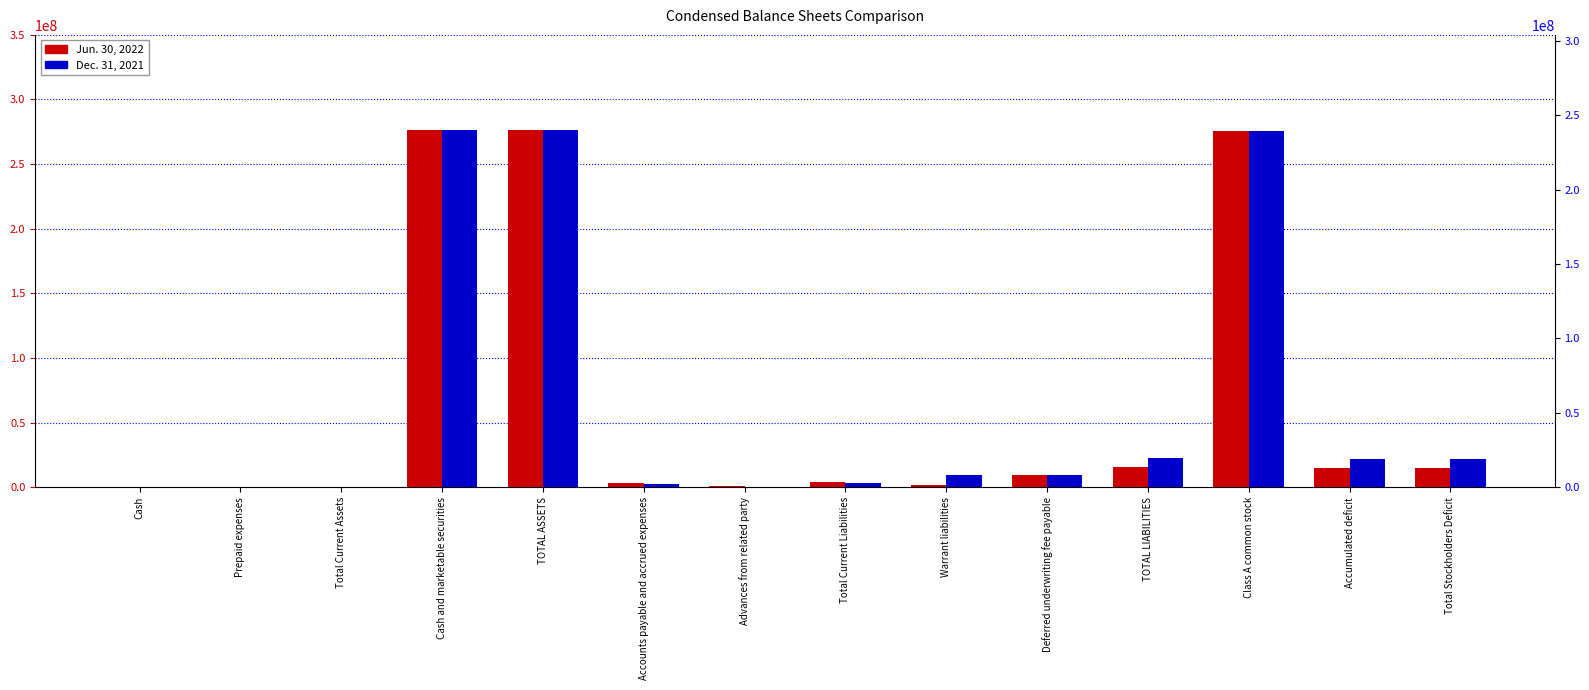

Which label corresponds to the smallest value in the chart?

Cash